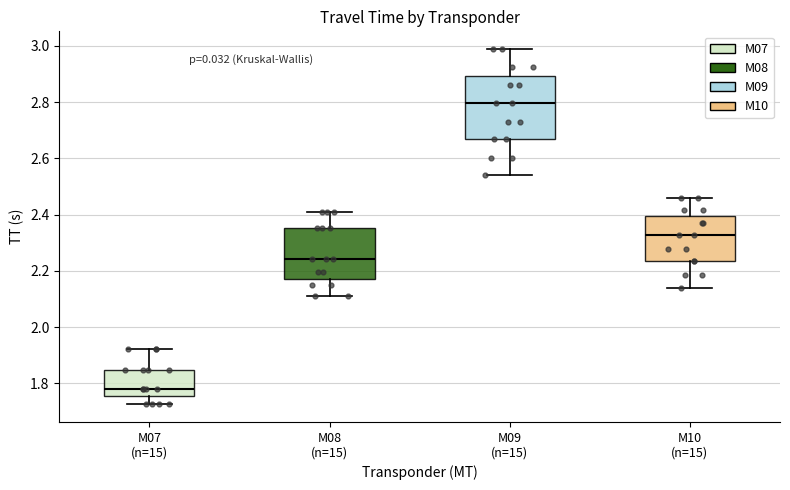

Reading left to right, transcribe this box plot: for each box, give where its median line is, the range the box spans, and where its two whiskers end, as read against the y-axis. The values are not printed on the chart, so give them approximately, as read against the axis.

M07 (n=15): median 1.78, box 1.76 to 1.84, whiskers 1.72 to 1.92
M08 (n=15): median 2.24, box 2.18 to 2.36, whiskers 2.10 to 2.42
M09 (n=15): median 2.80, box 2.66 to 2.90, whiskers 2.54 to 2.98
M10 (n=15): median 2.32, box 2.24 to 2.40, whiskers 2.14 to 2.46